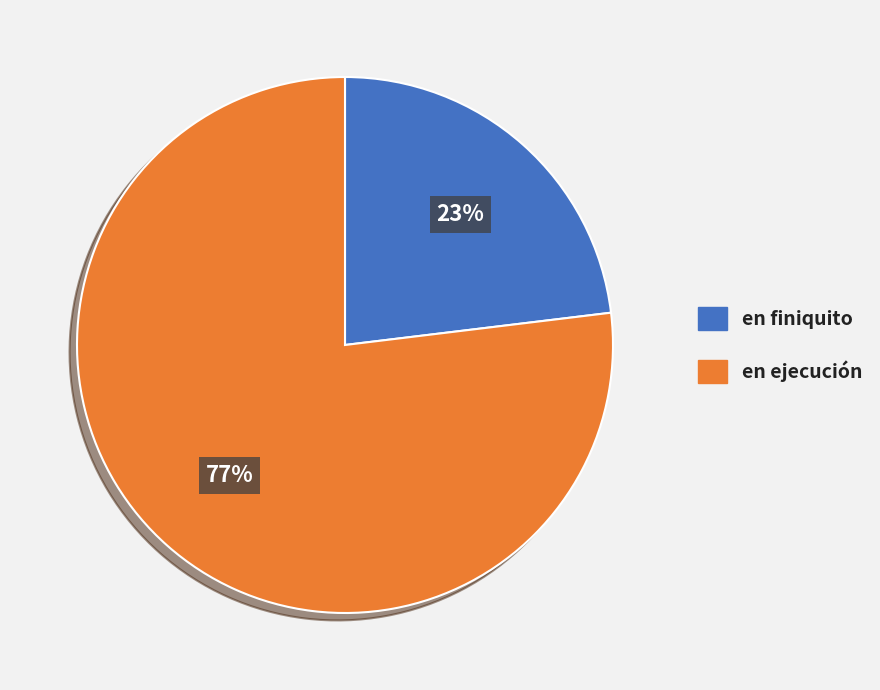

Which slice is the smallest?

en finiquito